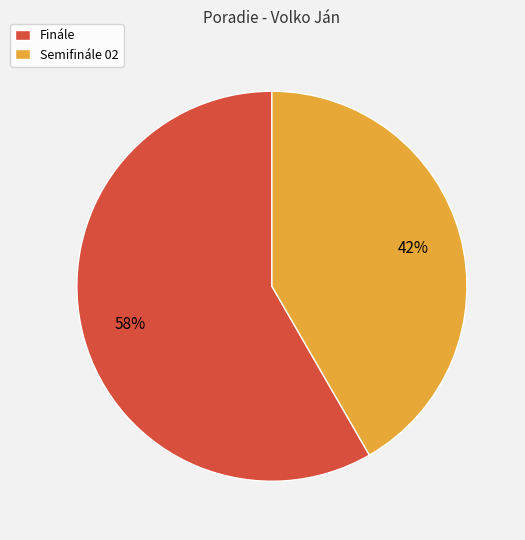

Count the number of slices in the pie.

2